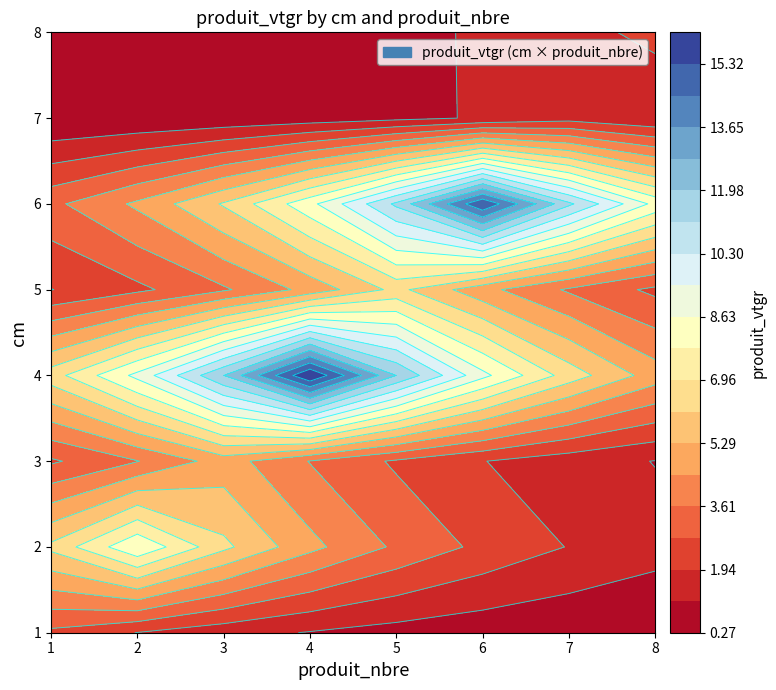

At which category does the chart reach its minimum across all series?

7